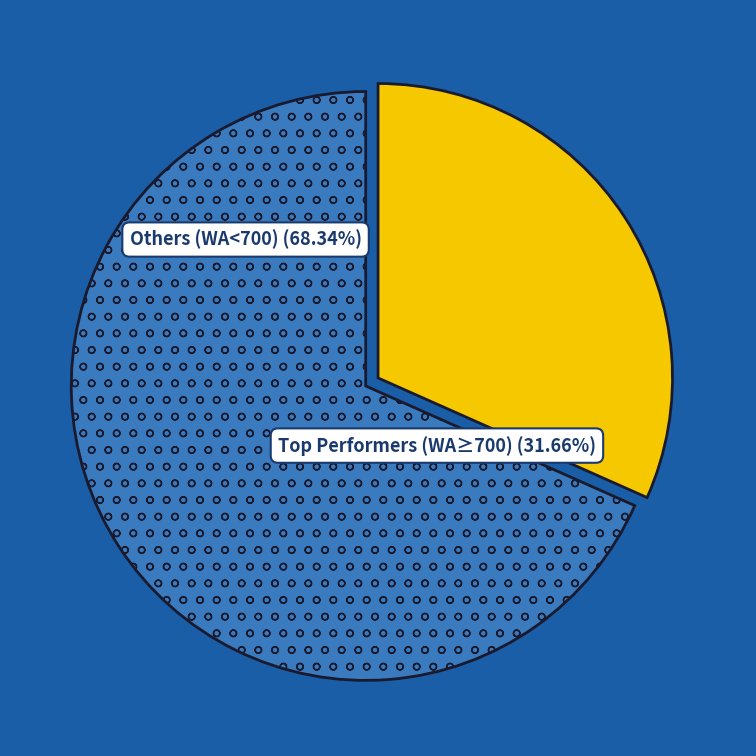

Does Arnis Ozoliņš account for over 50% of the chart?

No